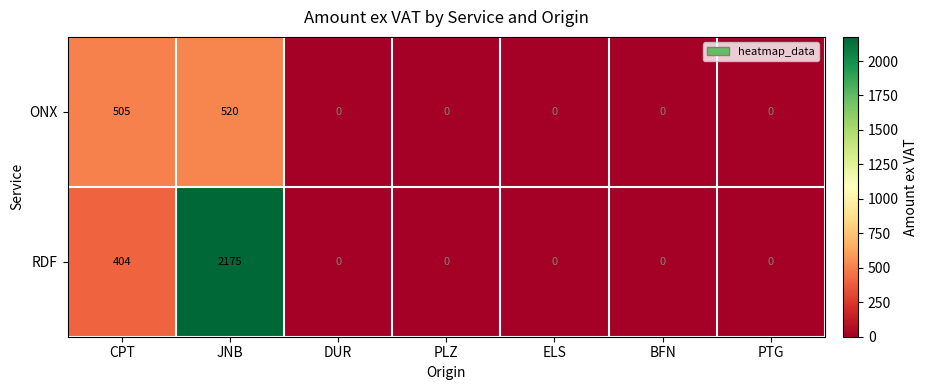

The RDF series shows 685 at ELS. True or false?

False